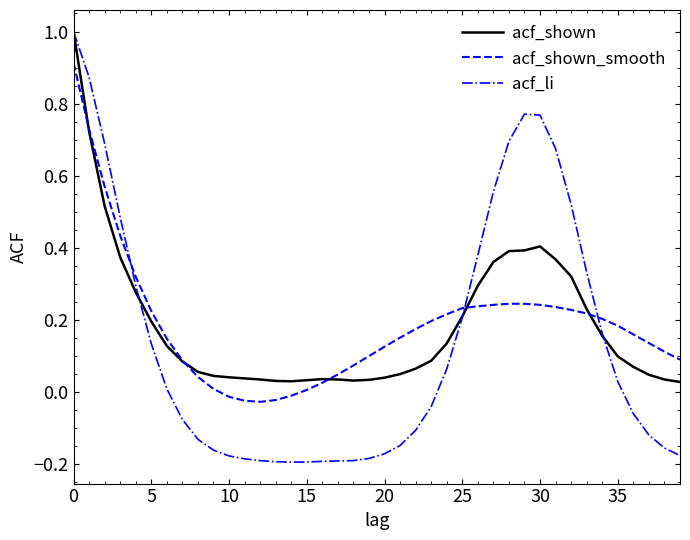

What is the difference between the maximum and minimum values in the acf_li series?

1.2